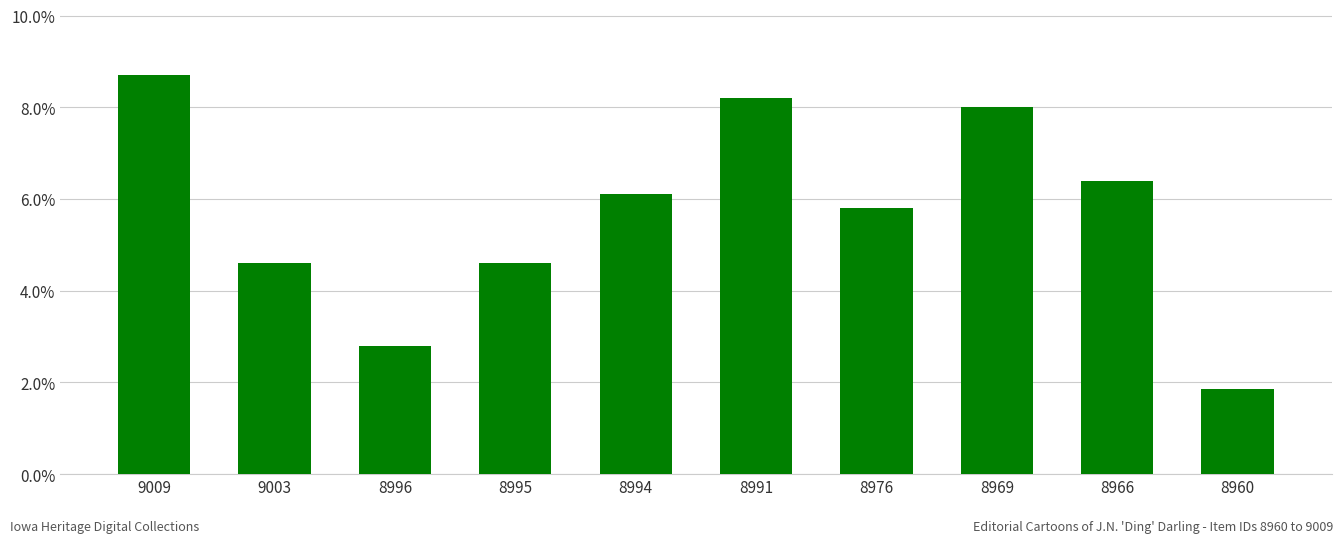

At which category does the chart reach its peak across all series?

9009